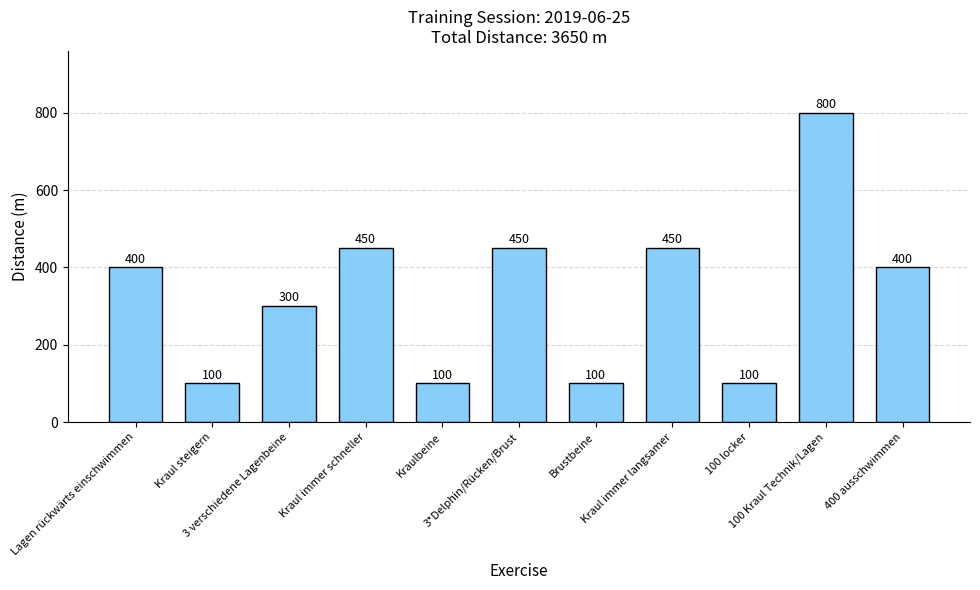

What is the average value?

332